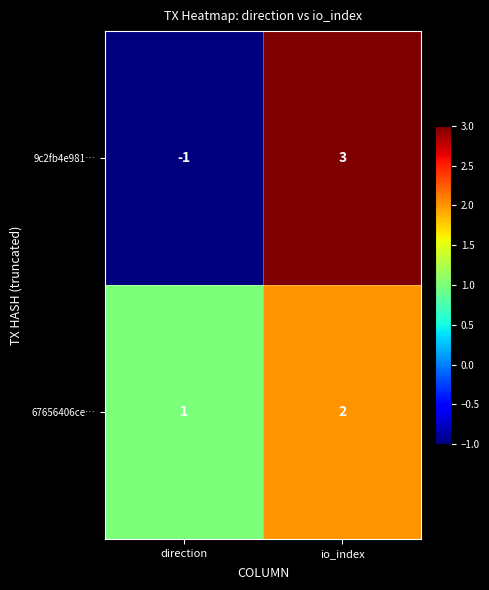

What is the highest value of the 9c2fb4e981… series?

3